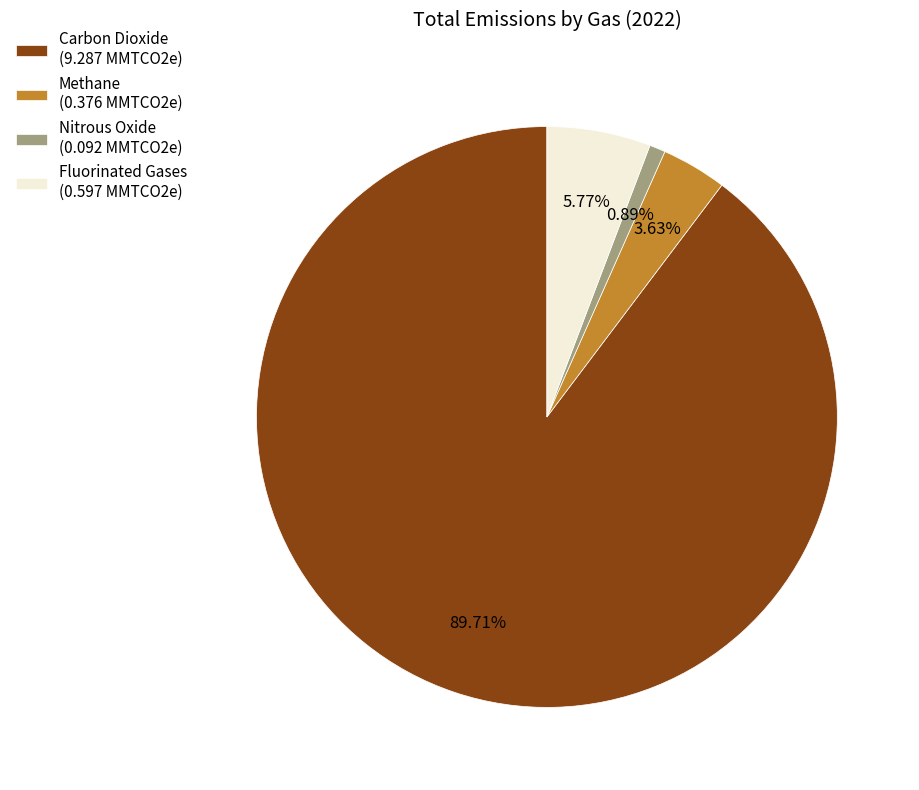

To the nearest percent, what is the difference between the Nitrous Oxide and Methane slice percentages?

3%